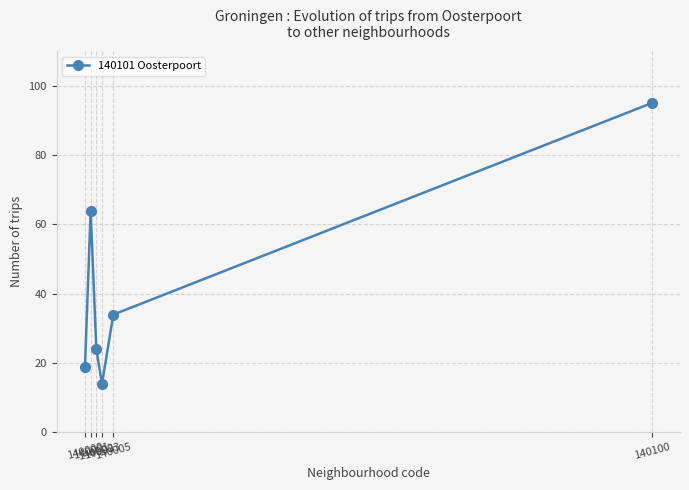

List the labels in order of value, largest first.

140100, 140001, 140005, 140002, 140000, 140003